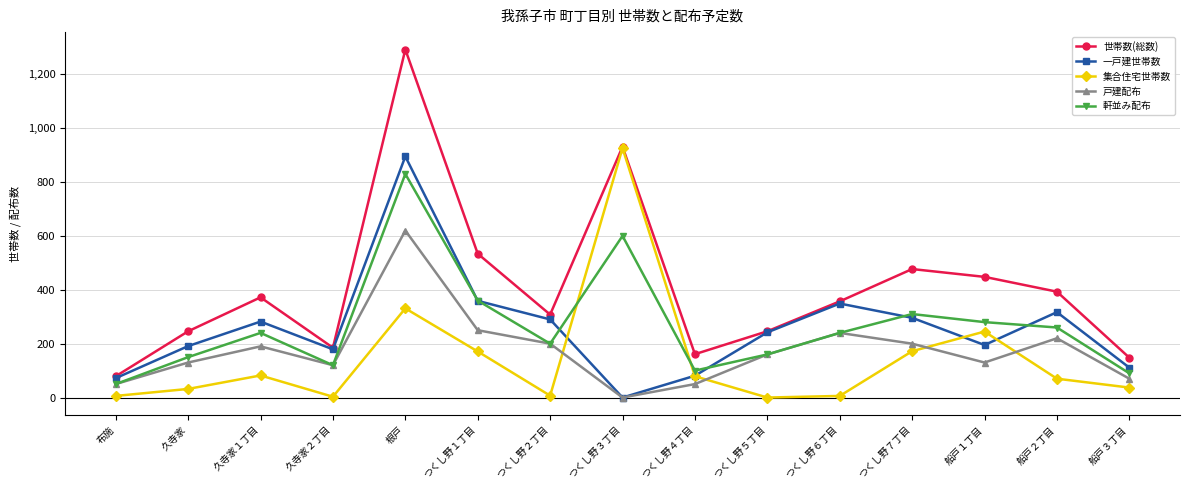

How many categories are shown in the chart?

15